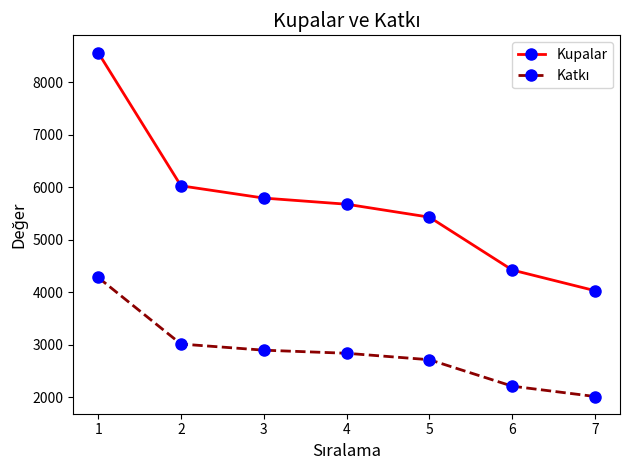

What is the difference between the second highest and minimum values in the Kupalar series?

1999